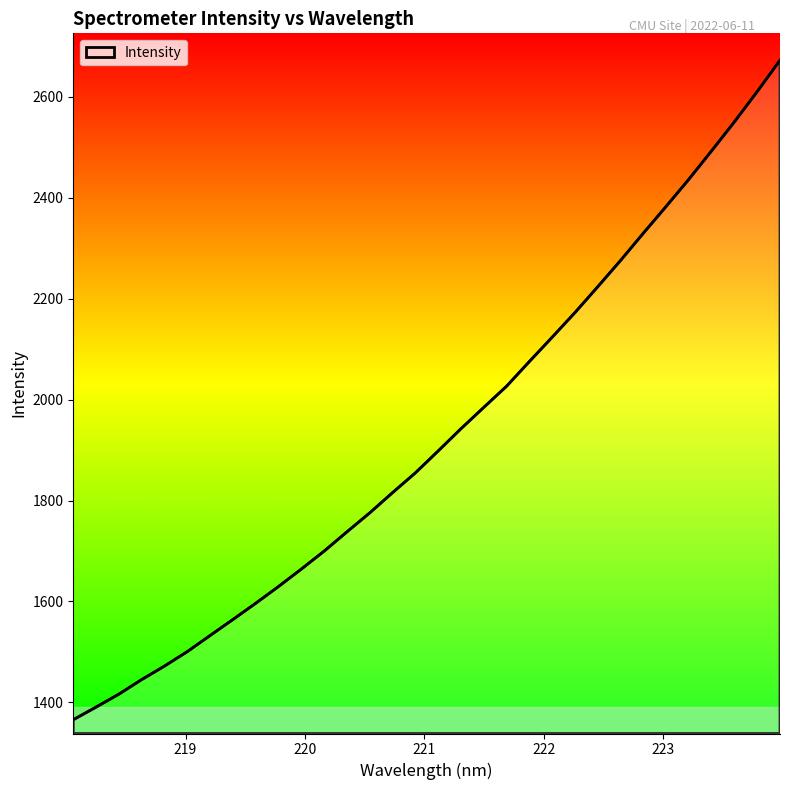

What is the difference between the maximum and minimum values?

1306.9